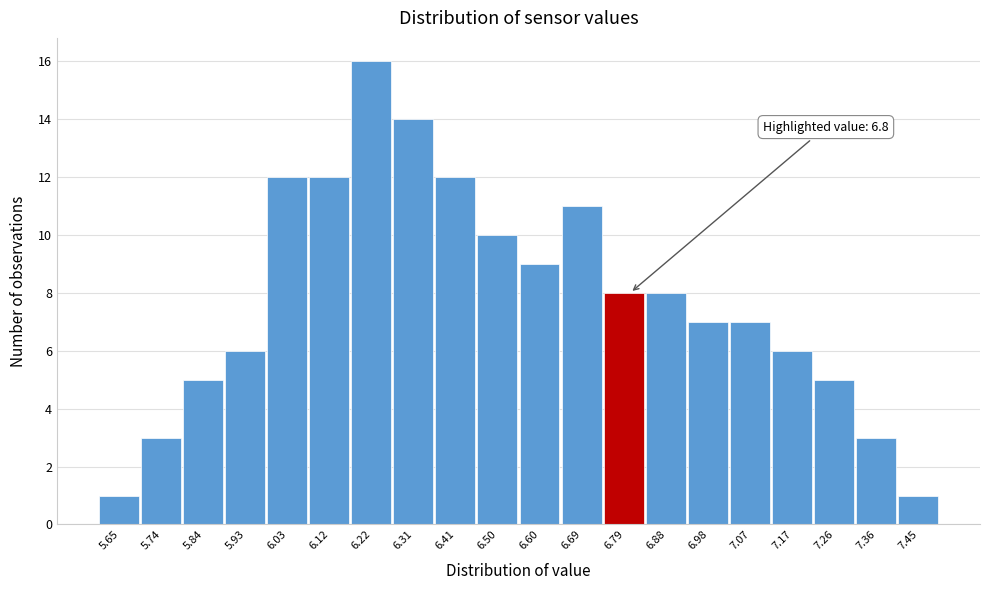

Which range on the x-axis has the tallest bar?

6.170 to 6.265